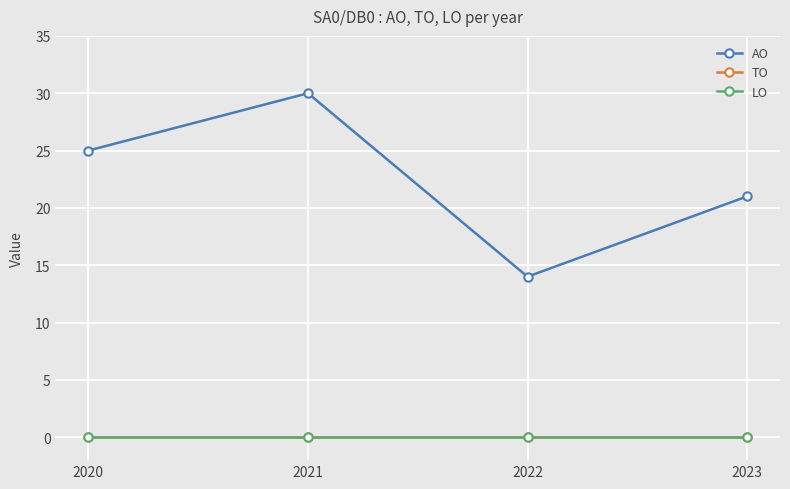

What is the maximum value shown in the chart?

30